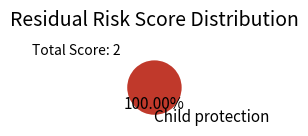

Rank the categories by value from lowest to highest.

Child protection